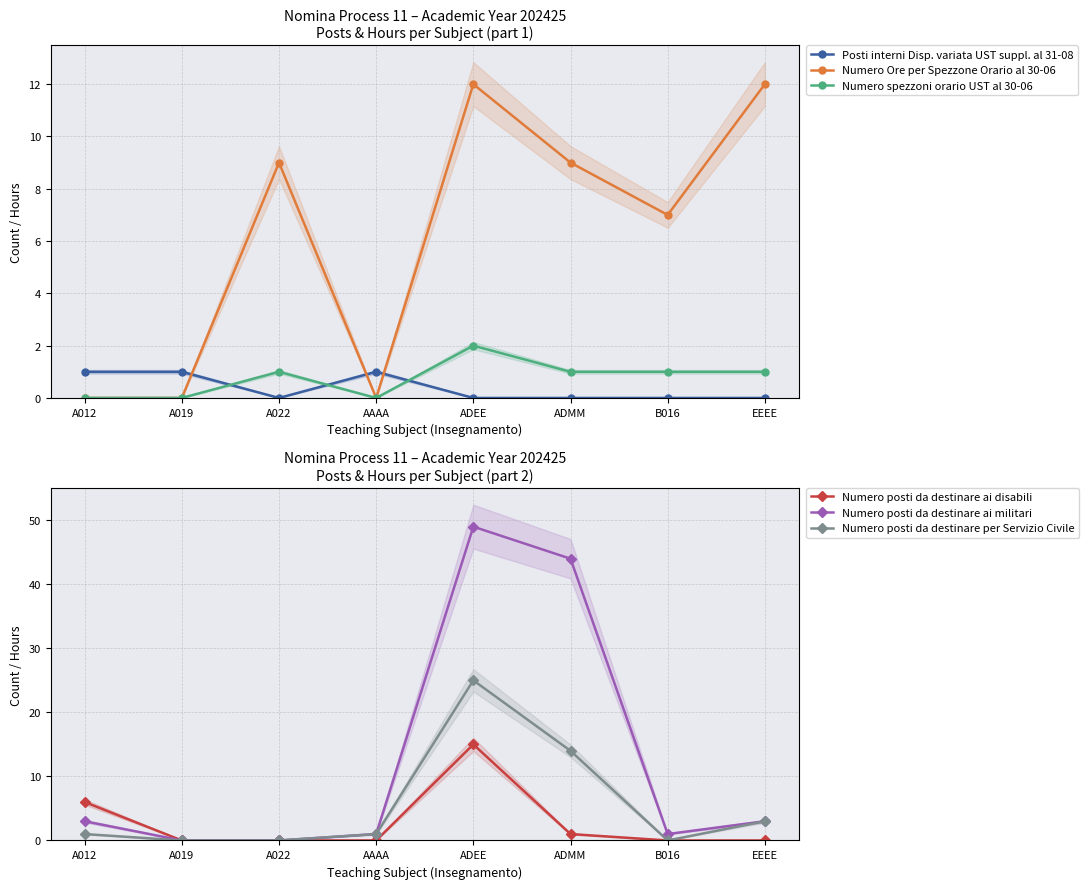

Count the number of data series in this chart.

6